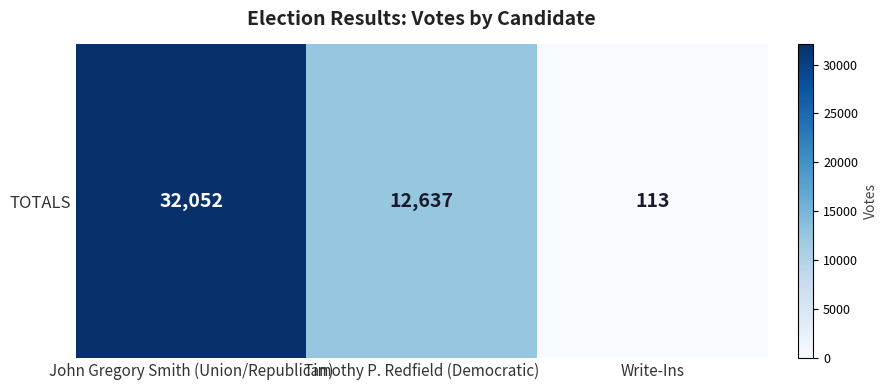

Which category has the lowest value across all series?

Write-Ins